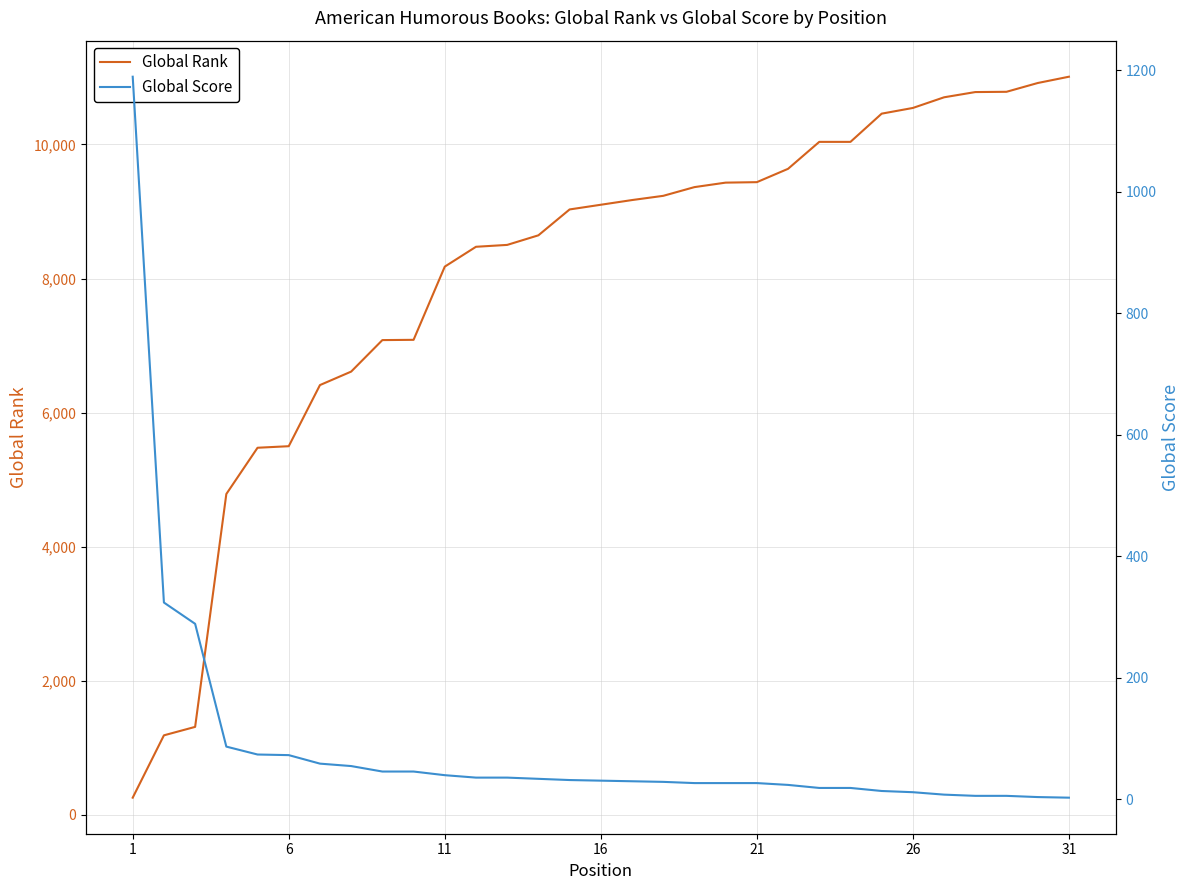

What is the maximum value for Global Rank?

11011